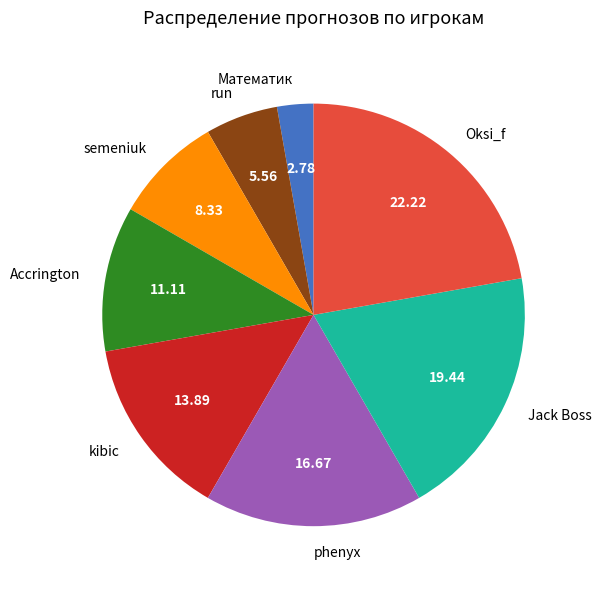

Is there a majority slice in this chart?

No